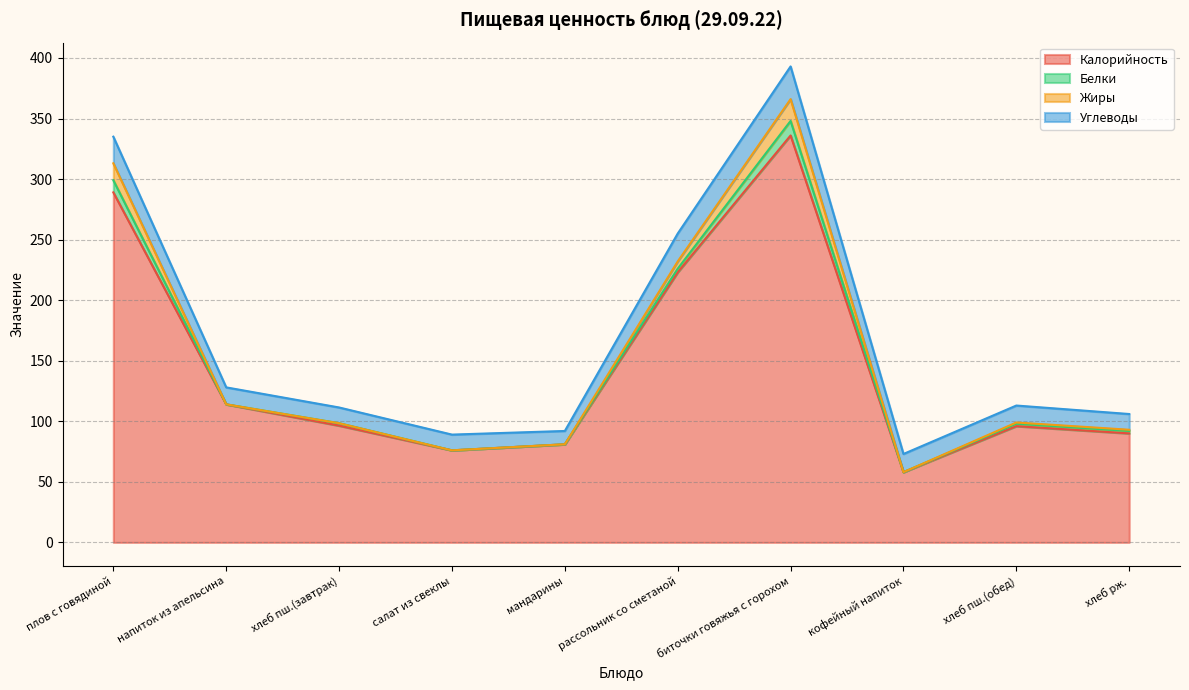

At which label does Жиры reach its peak?

биточки говяжья с горохом